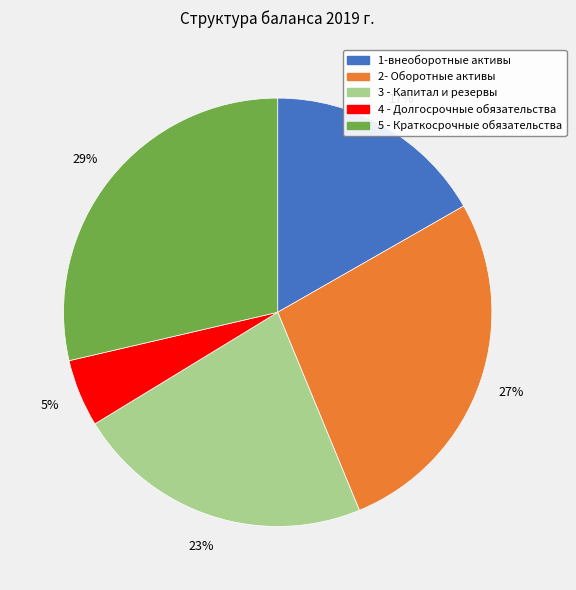

Rank the categories by value from highest to lowest.

5 - Краткосрочные обязательства, 2- Оборотные активы, 3 - Капитал и резервы, 1-внеоборотные активы, 4 - Долгосрочные обязательства